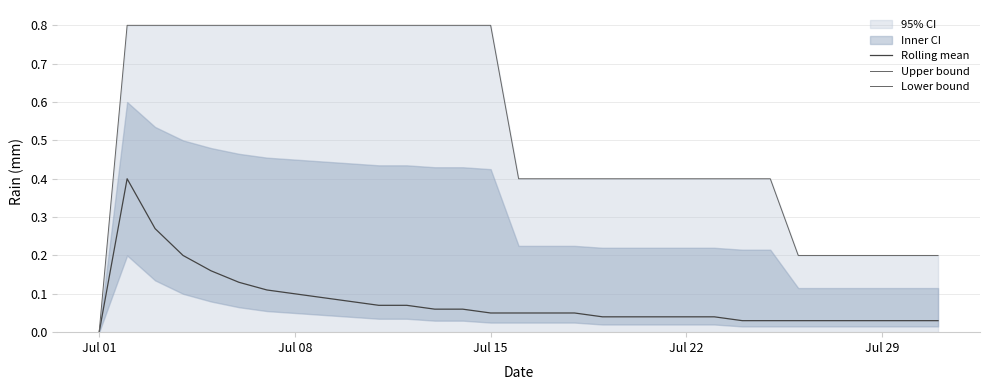

Reading left to right, what are all the values shown in this chart?

Rolling mean: 0.0	0.4	0.3	0.2	0.2	0.1	0.1	0.1	0.1	0.1	0.1	0.1	0.1	0.1	0.1	0.1	0.1	0.1	0.0	0.0	0.0	0.0	0.0	0.0	0.0	0.0	0.0	0.0	0.0	0.0	0.0
Upper bound: 0.0	0.8	0.8	0.8	0.8	0.8	0.8	0.8	0.8	0.8	0.8	0.8	0.8	0.8	0.8	0.4	0.4	0.4	0.4	0.4	0.4	0.4	0.4	0.4	0.4	0.2	0.2	0.2	0.2	0.2	0.2
Lower bound: 0.0	0.0	0.0	0.0	0.0	0.0	0.0	0.0	0.0	0.0	0.0	0.0	0.0	0.0	0.0	0.0	0.0	0.0	0.0	0.0	0.0	0.0	0.0	0.0	0.0	0.0	0.0	0.0	0.0	0.0	0.0